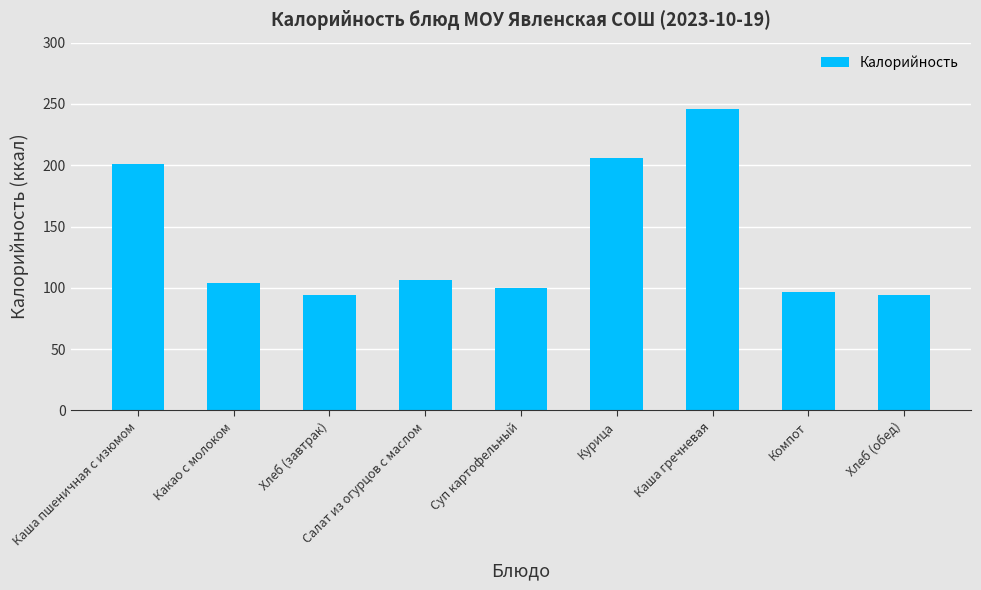

What position from the right is Каша гречневая?

3